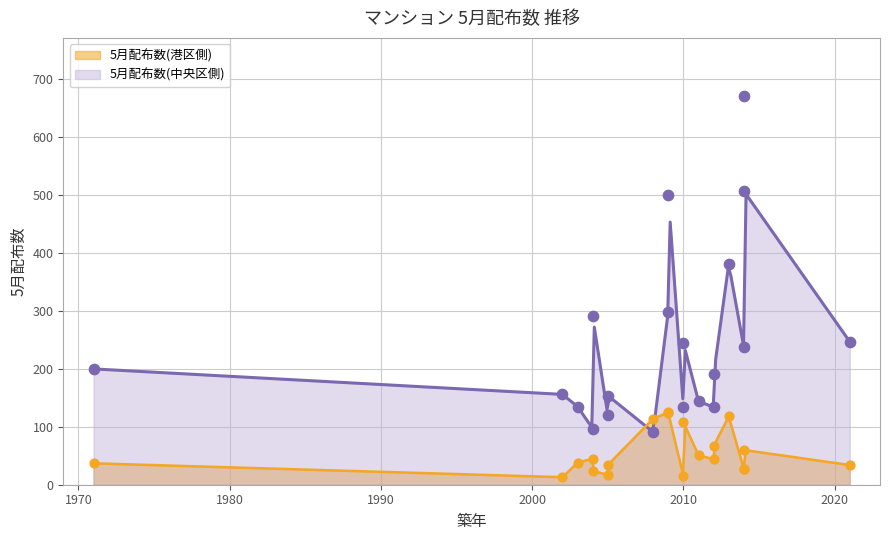

What is the maximum value for 5月配布数(中央区側)?

501.7